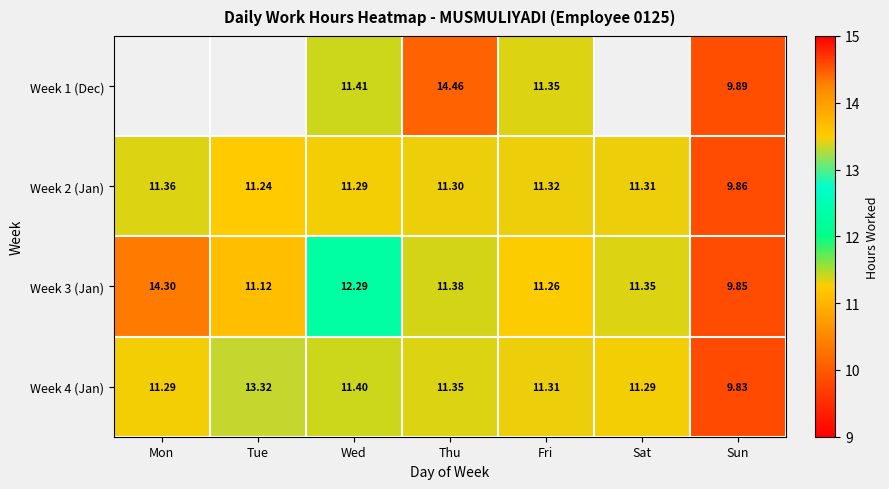

Where is Week 2 (Jan) nearest to the value 10?

Sun